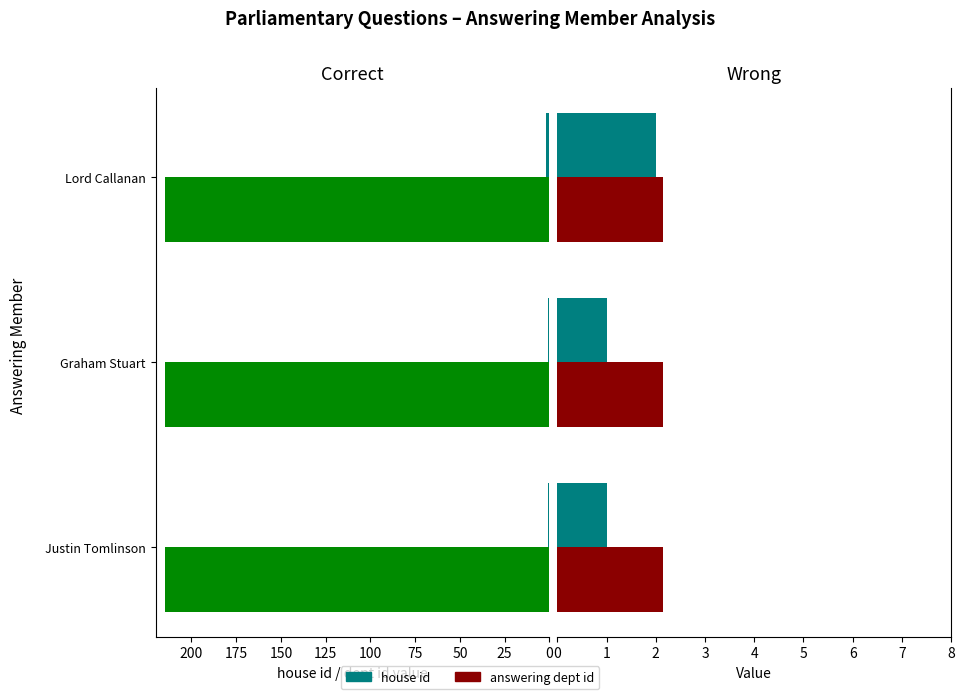

How many bars are there in each group?

3